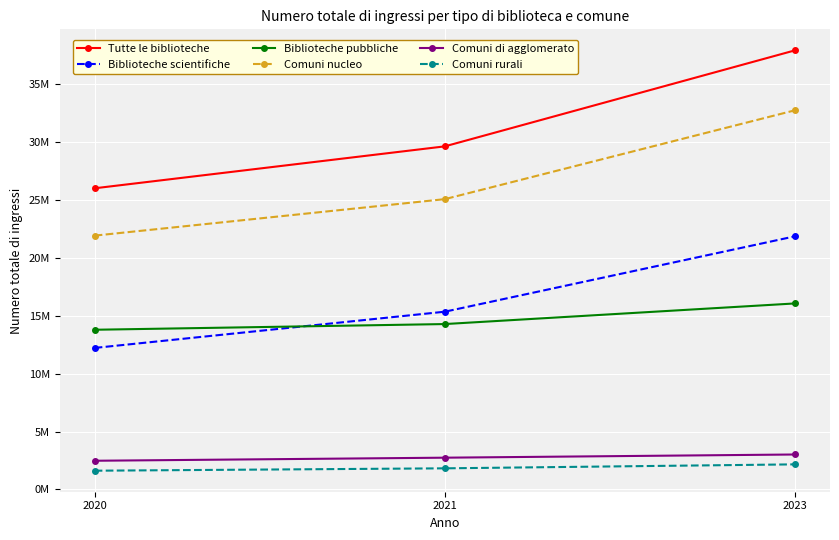

What are all the series names shown in the legend?

Tutte le biblioteche, Biblioteche scientifiche, Biblioteche pubbliche, Comuni nucleo, Comuni di agglomerato, Comuni rurali